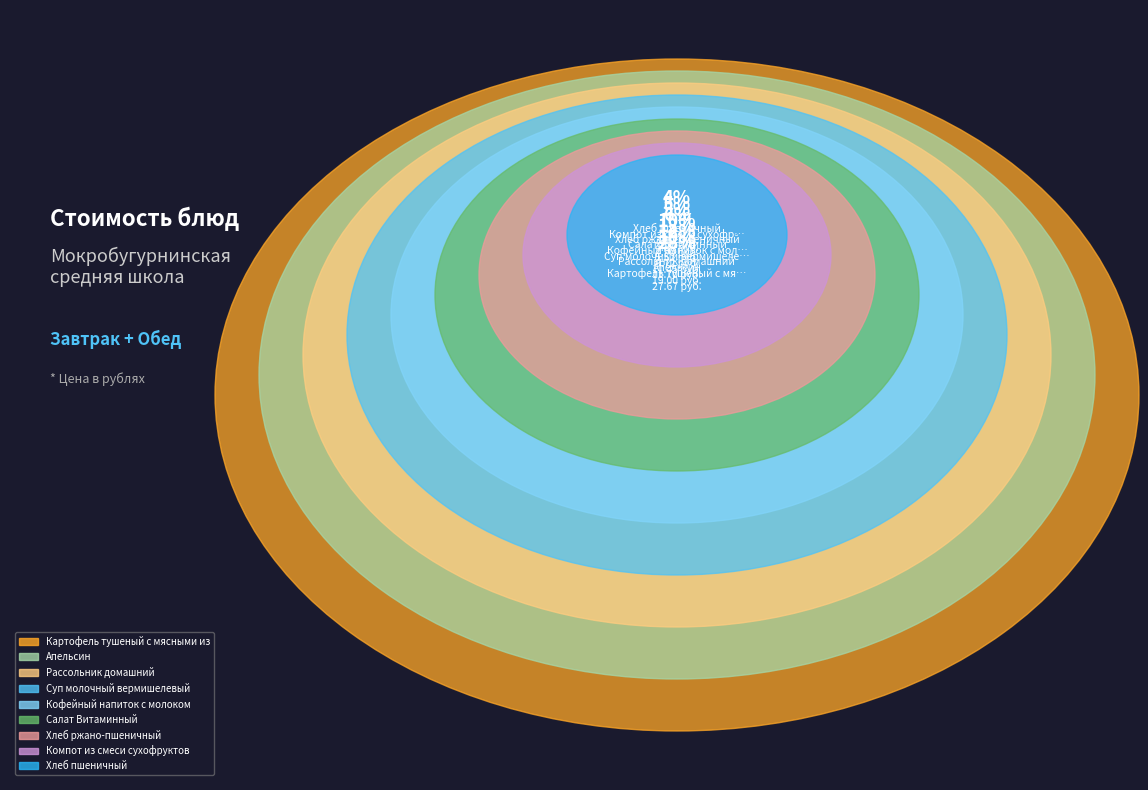

Which slice is the smallest?

Хлеб пшеничный